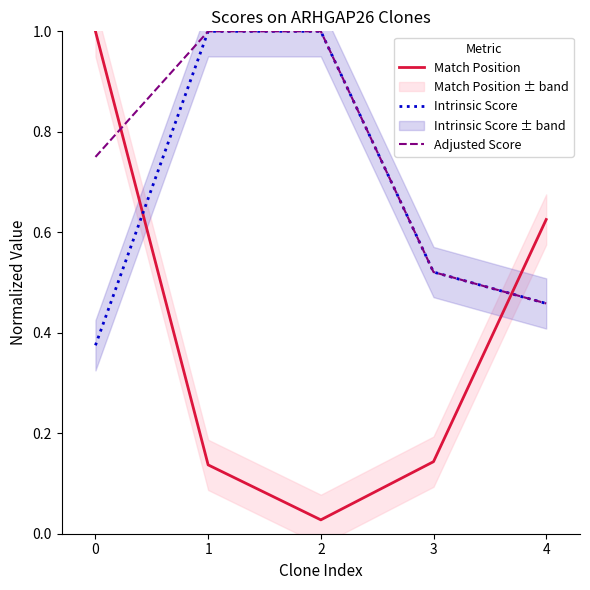

What are all the series names shown in the legend?

Match Position, Intrinsic Score, Adjusted Score